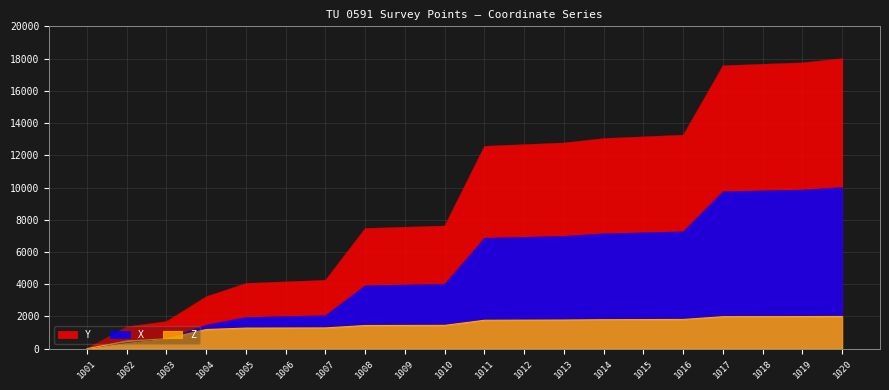

True or false: Y and Z cross at least once.

False